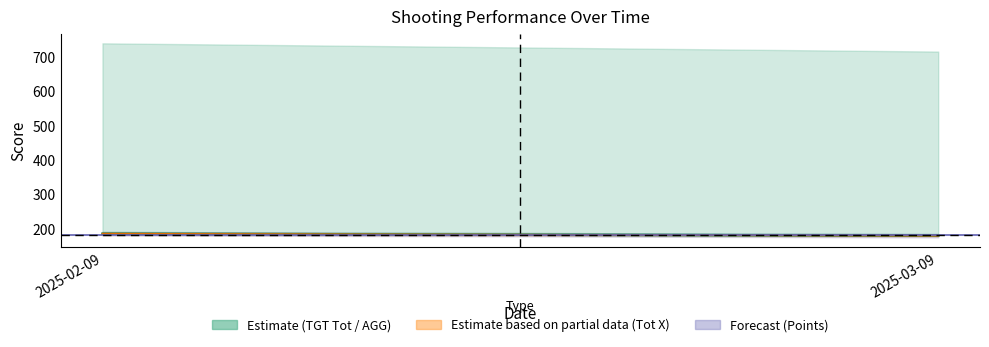

How many lines are shown in the chart?

1